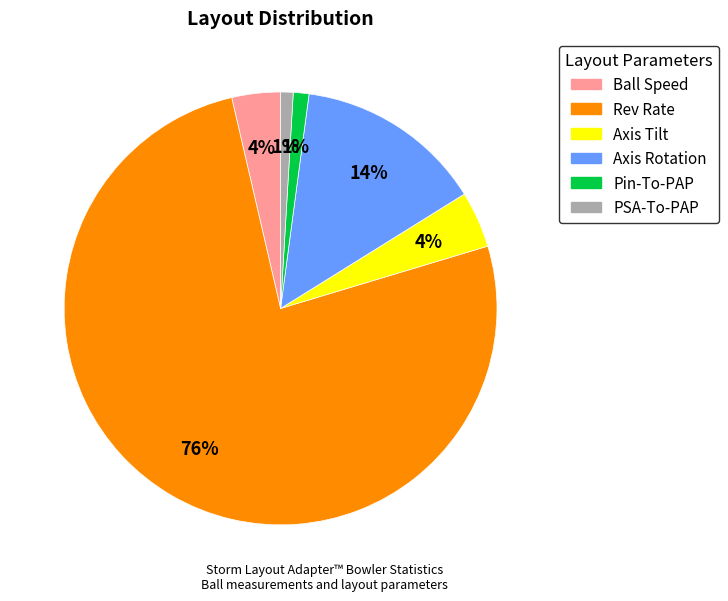

To the nearest percent, what is the difference between the largest and smallest slice percentages?

75%